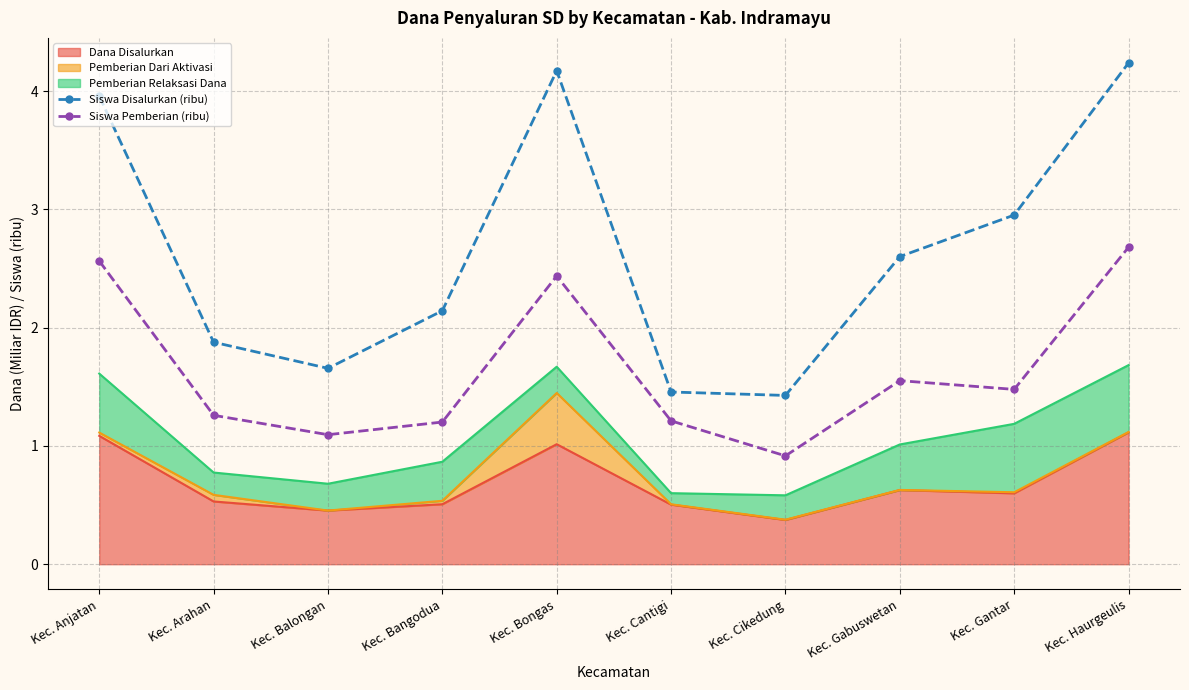

Which category has the highest value across all series?

Kec. Haurgeulis